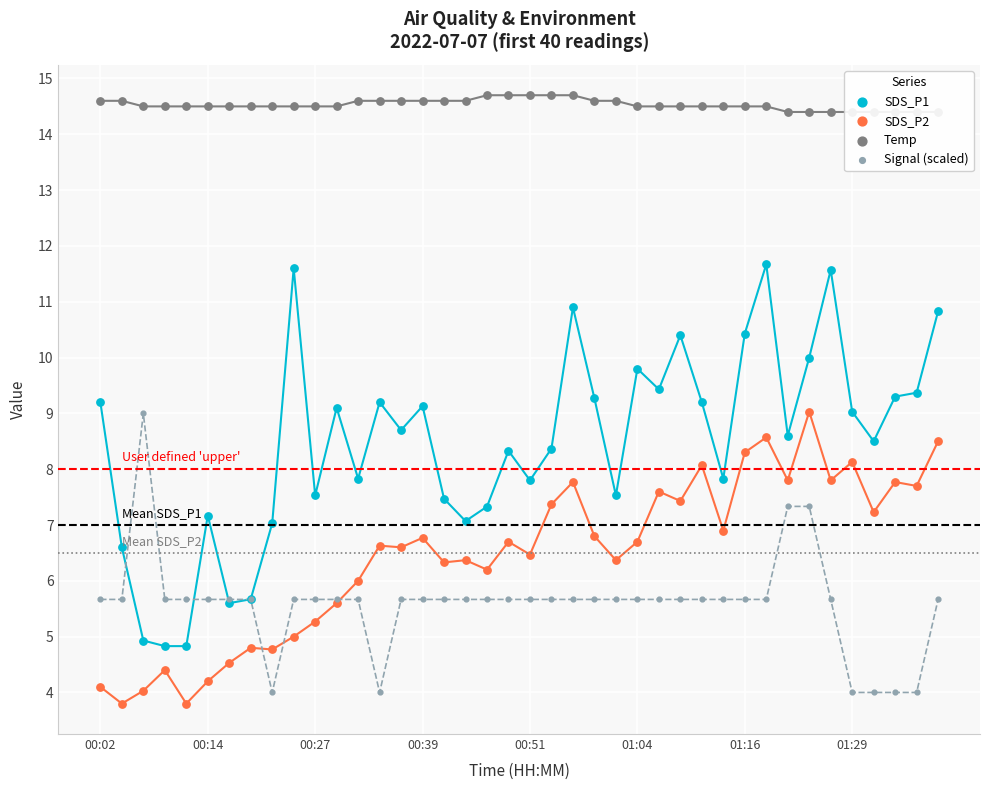

Which series contains the lowest Y value?

SDS_P2